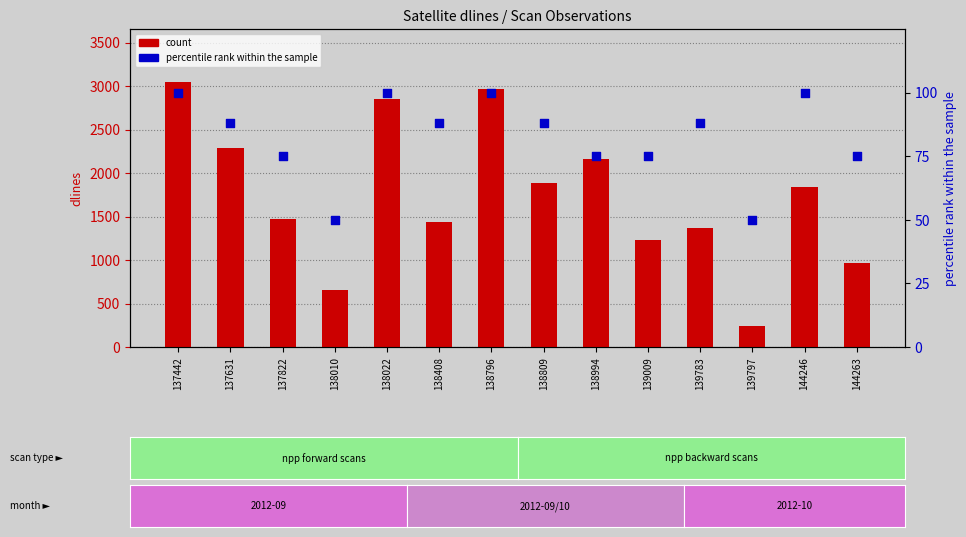

At which category is the sum across all series the highest?

137442